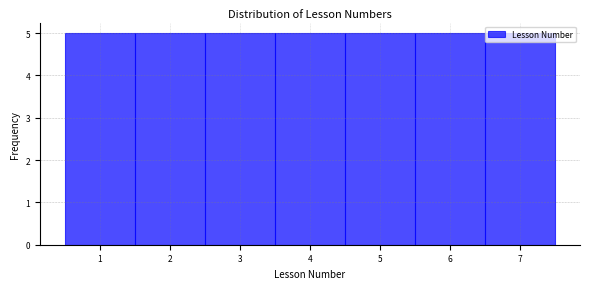

Reading left to right, list every bar in this chart as the range it spans on the x-axis followed by its height. The values are not printed on the chart, so give them approximately, as read against the axis.

0.5 to 1.5: 5
1.5 to 2.5: 5
2.5 to 3.5: 5
3.5 to 4.5: 5
4.5 to 5.5: 5
5.5 to 6.5: 5
6.5 to 7.5: 5